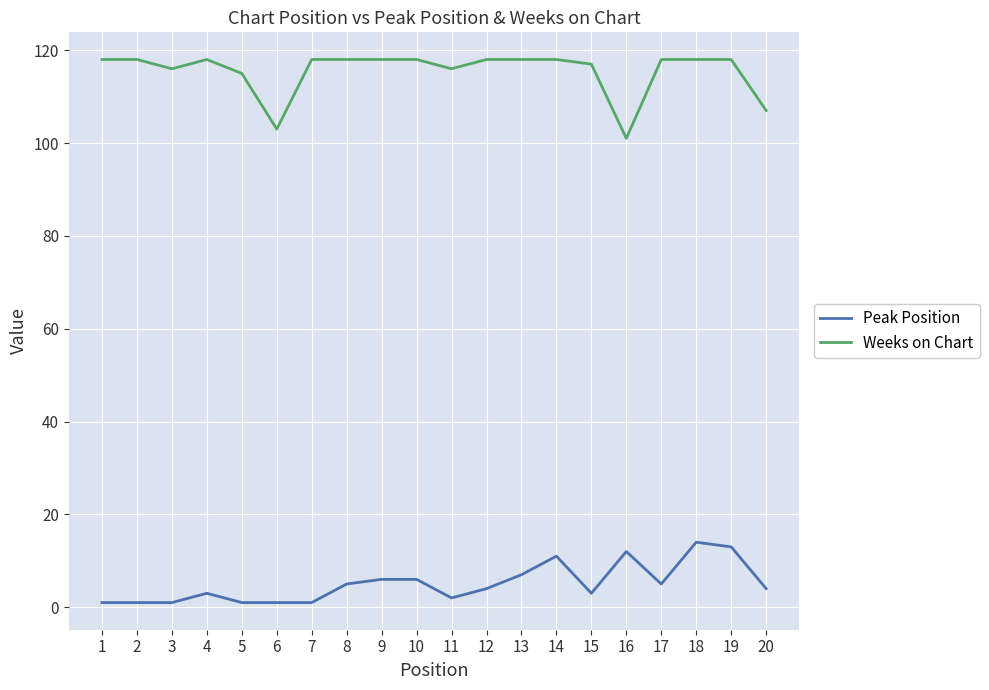

True or false: Peak Position and Weeks on Chart intersect in this chart.

False